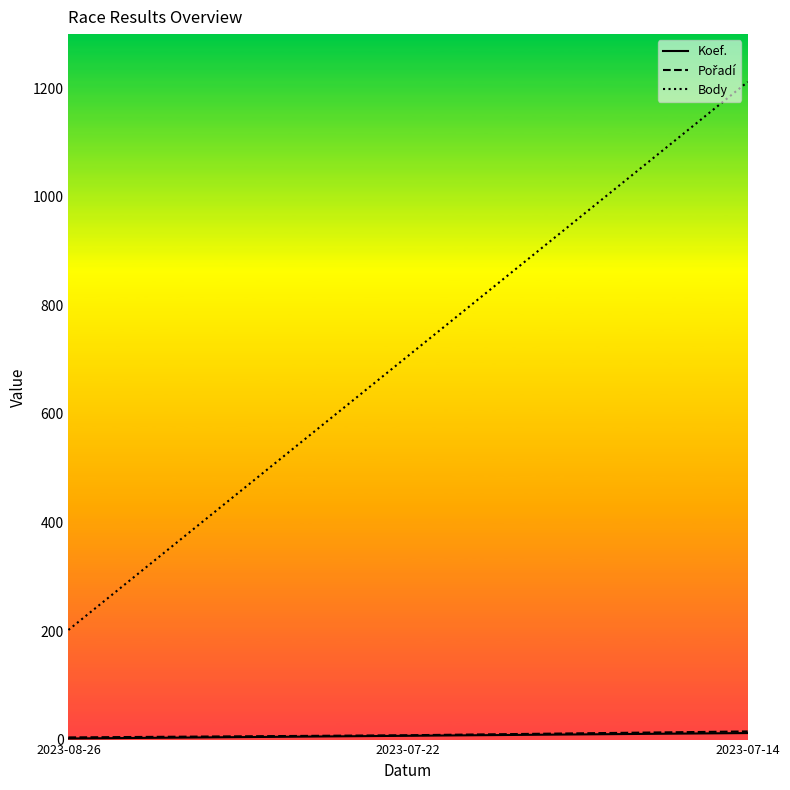

What is the difference between the maximum and second lowest values in the Body series?

505